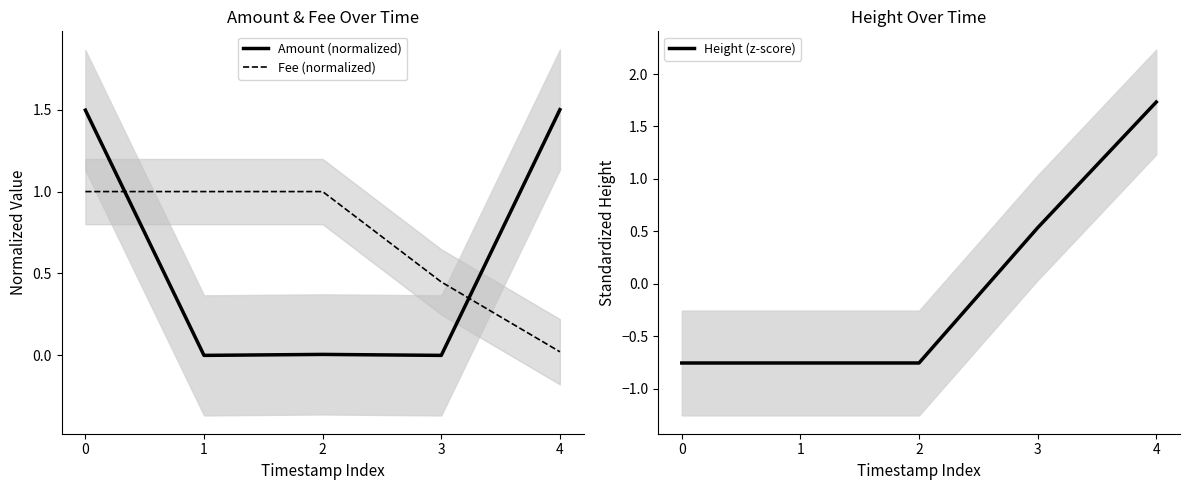

At which category is the sum across all series the highest?

4